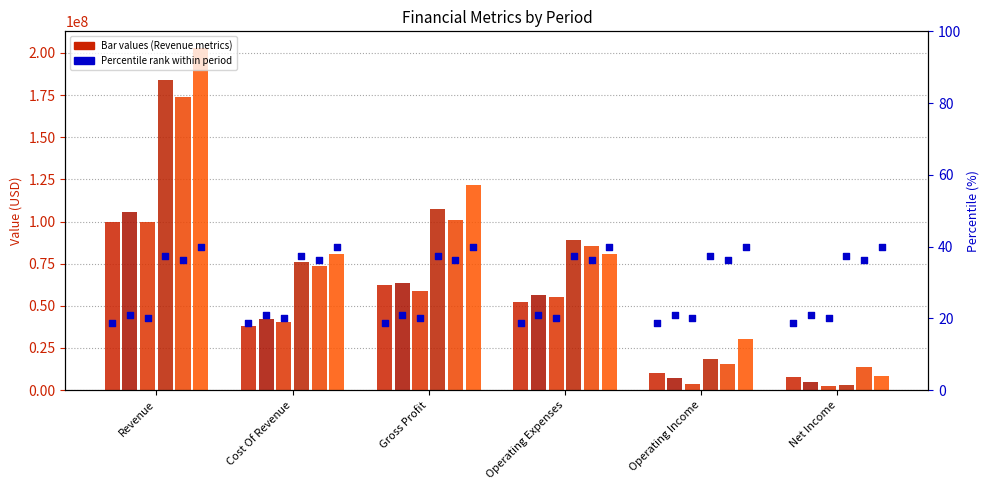

Is the value of 2000-09-30 at Gross Profit greater than the value of 1997-09-30 at Operating Income?

Yes